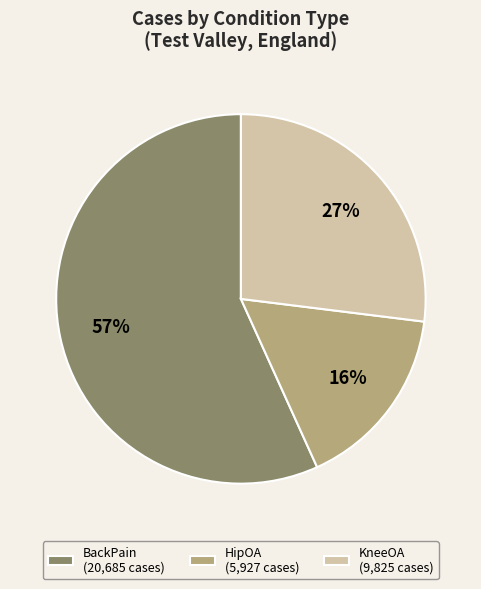

To the nearest percent, what percentage of the pie is KneeOA?

27%